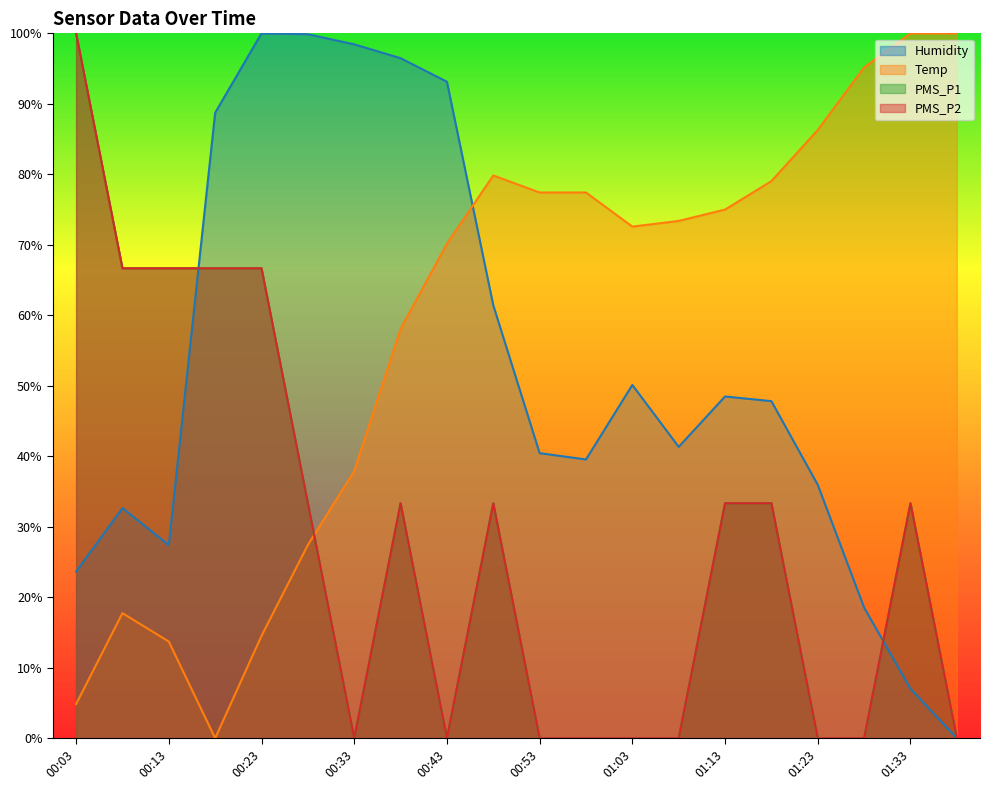

Reading left to right, what are all the values shown in this chart?

Humidity: 23.6	32.7	27.4	88.7	100.0	99.9	98.4	96.5	93.1	61.4	40.4	39.5	50.1	41.3	48.5	47.8	35.9	18.5	7.0	0.0
Temp: 4.8	17.7	13.7	0.0	14.5	27.4	37.9	58.1	70.2	79.8	77.4	77.4	72.6	73.4	75.0	79.0	86.3	95.2	100.0	100.0
PMS_P1: 100.0	66.7	66.7	66.7	66.7	33.3	0.0	33.3	0.0	33.3	0.0	0.0	0.0	0.0	33.3	33.3	0.0	0.0	33.3	0.0
PMS_P2: 100.0	66.7	66.7	66.7	66.7	33.3	0.0	33.3	0.0	33.3	0.0	0.0	0.0	0.0	33.3	33.3	0.0	0.0	33.3	0.0